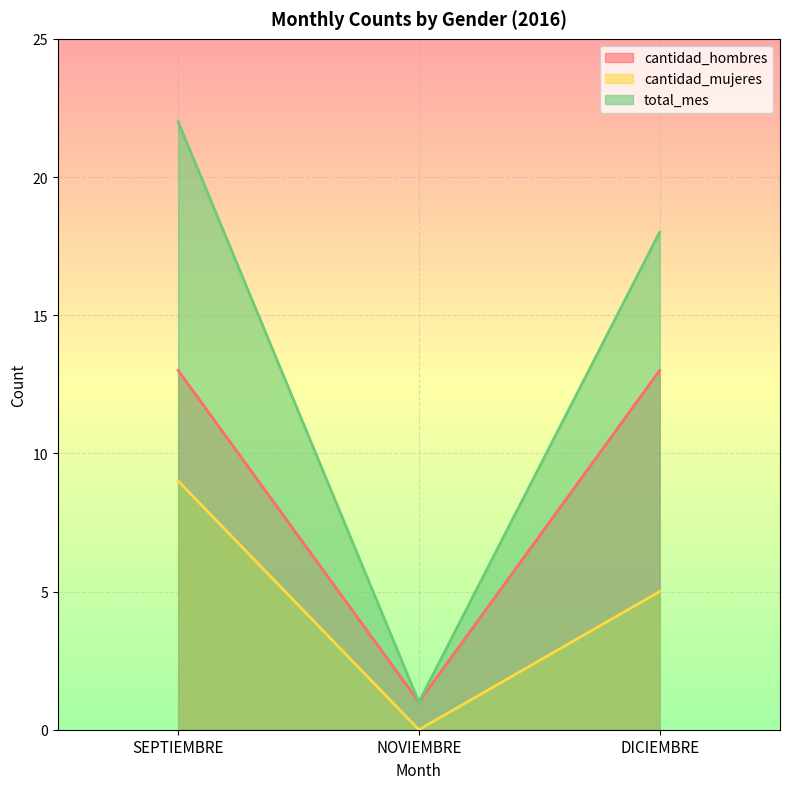

Rank the series by their average value, from lowest to highest.

cantidad_mujeres, cantidad_hombres, total_mes